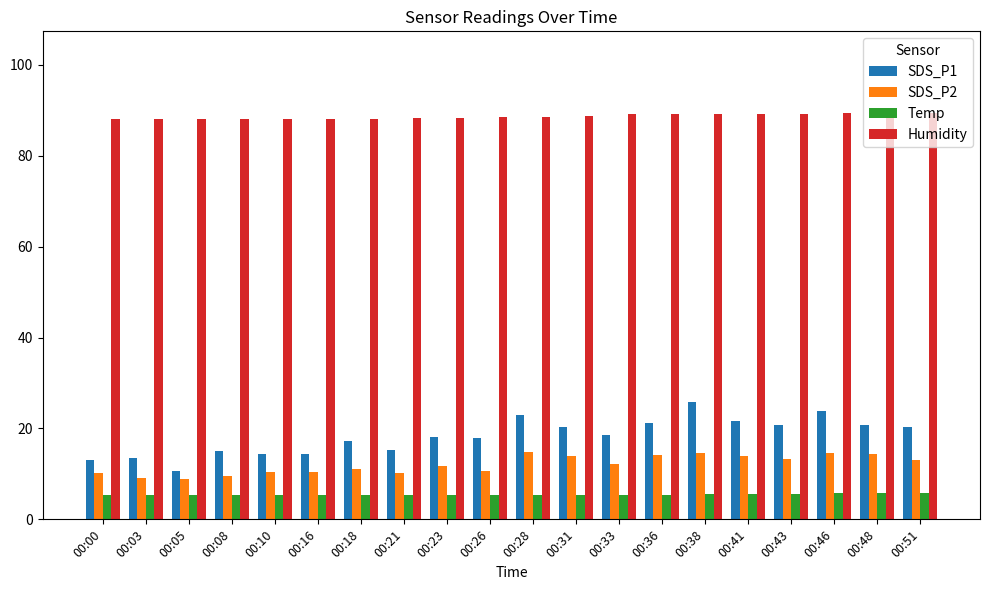

What is the value of the SDS_P2 bar at the 12th from the left?

13.9